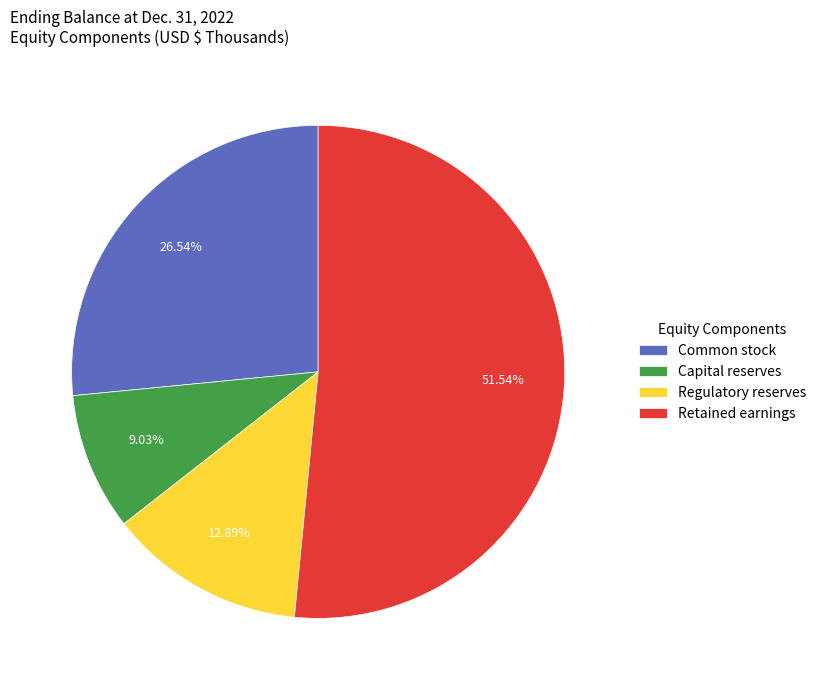

How many slices are in this pie chart?

4